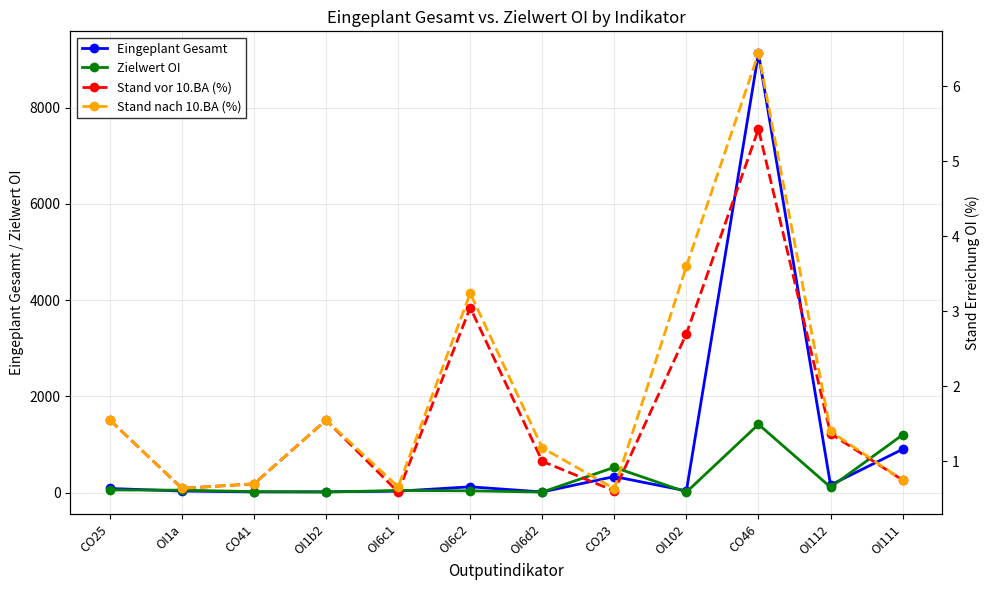

What is the label of the 10th point from the left?

CO46